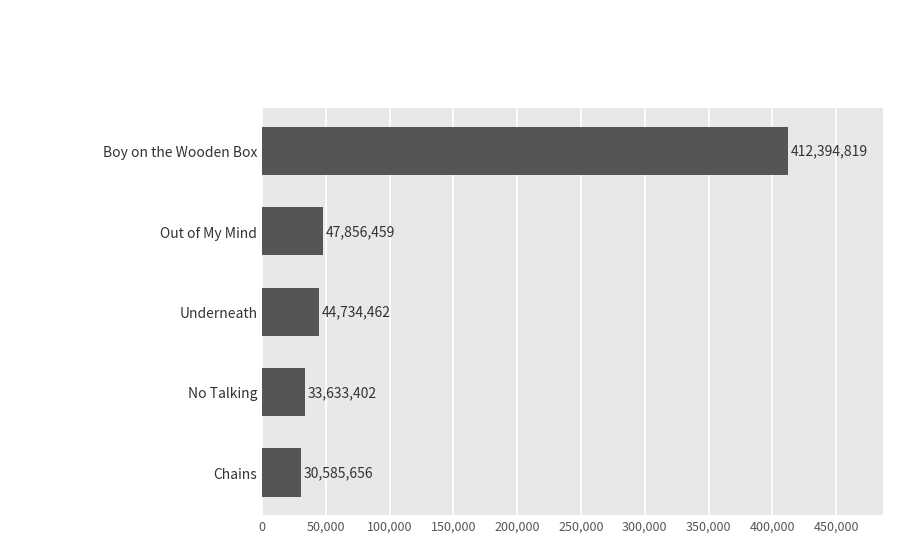

Are the bars horizontal?

Yes